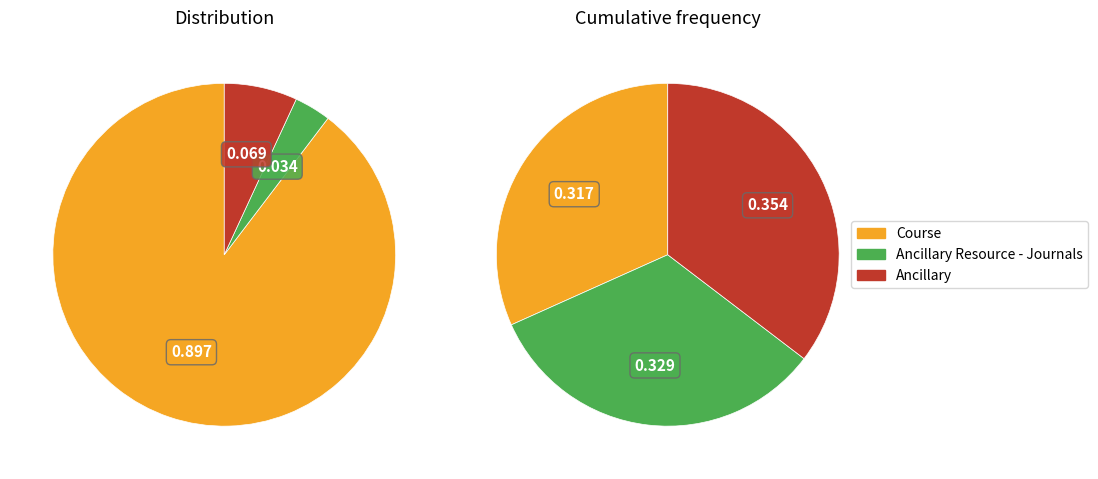

To the nearest percent, what percentage of the pie is Ancillary Resource - Journals?

3%